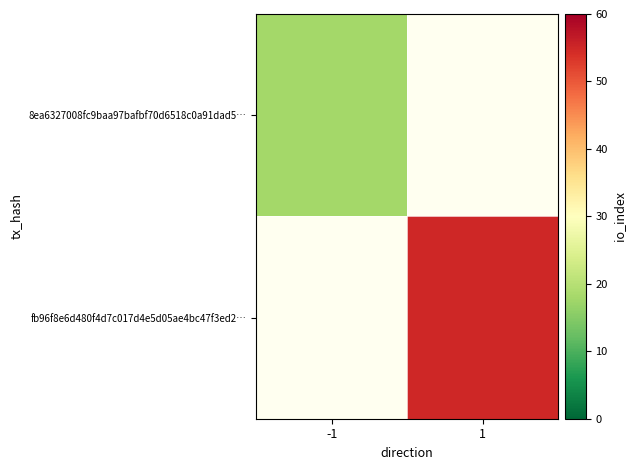

Count the number of categories in the chart.

2